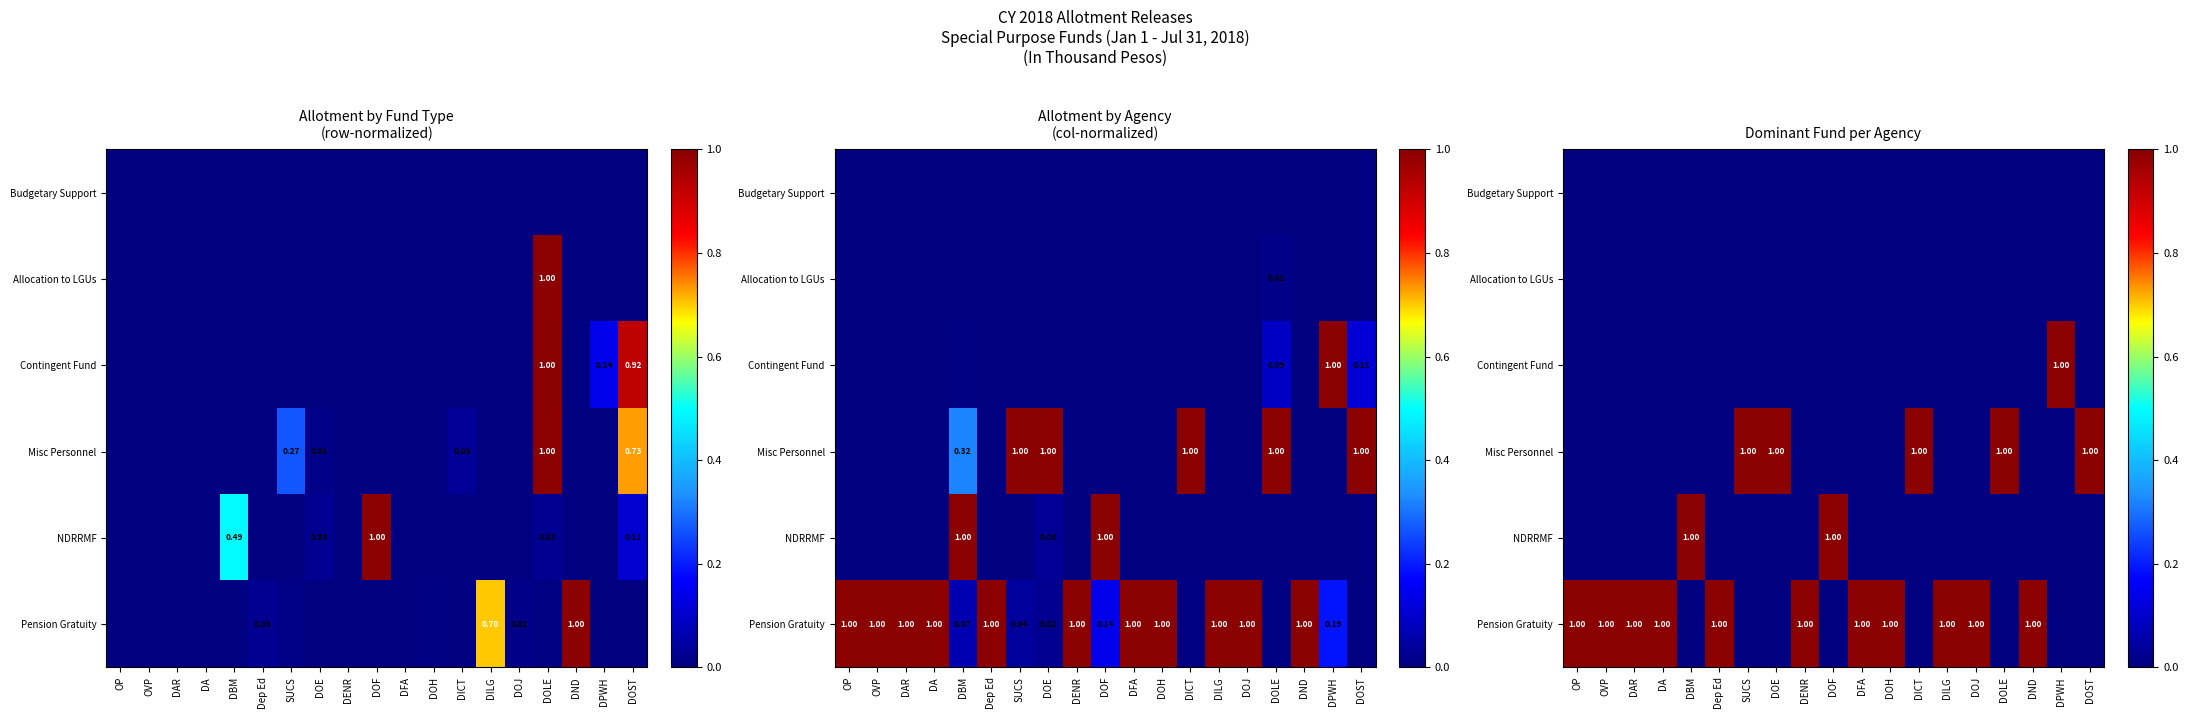

What is the difference between the highest and lowest values at DFA?

1